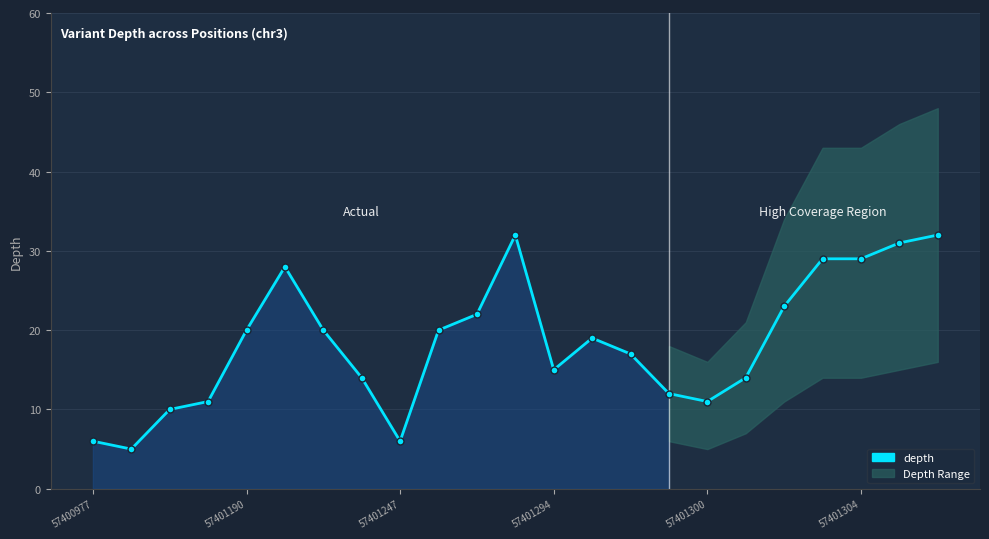

Where is the data nearest to the value 18?

13